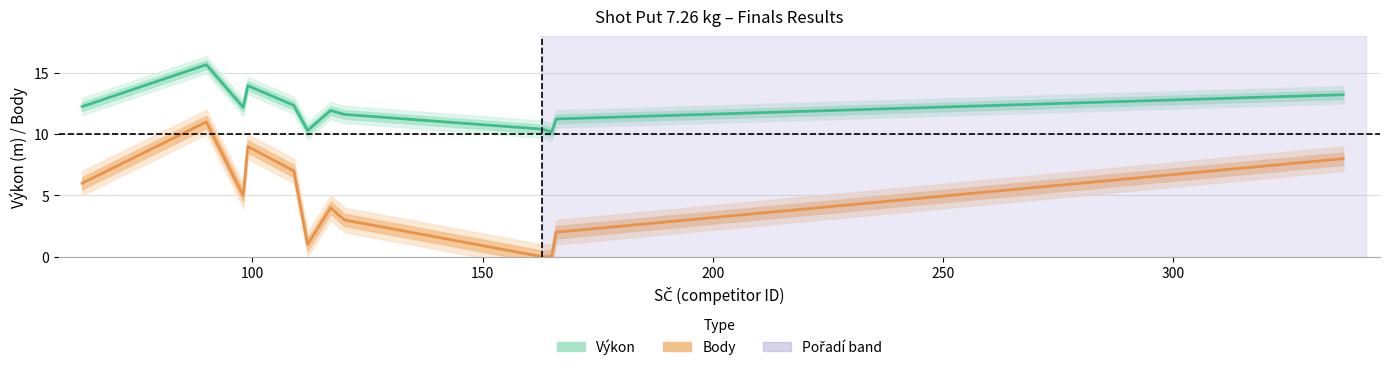

What is the sum of all Body values?

56.0